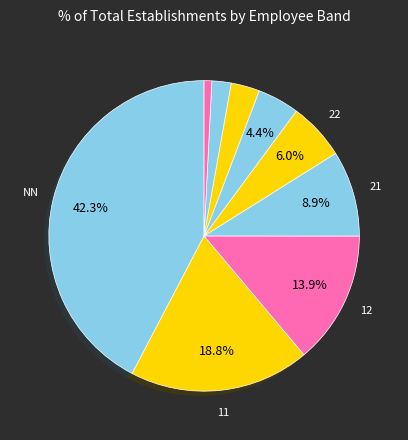

Is there any slice that represents more than half of the pie?

No